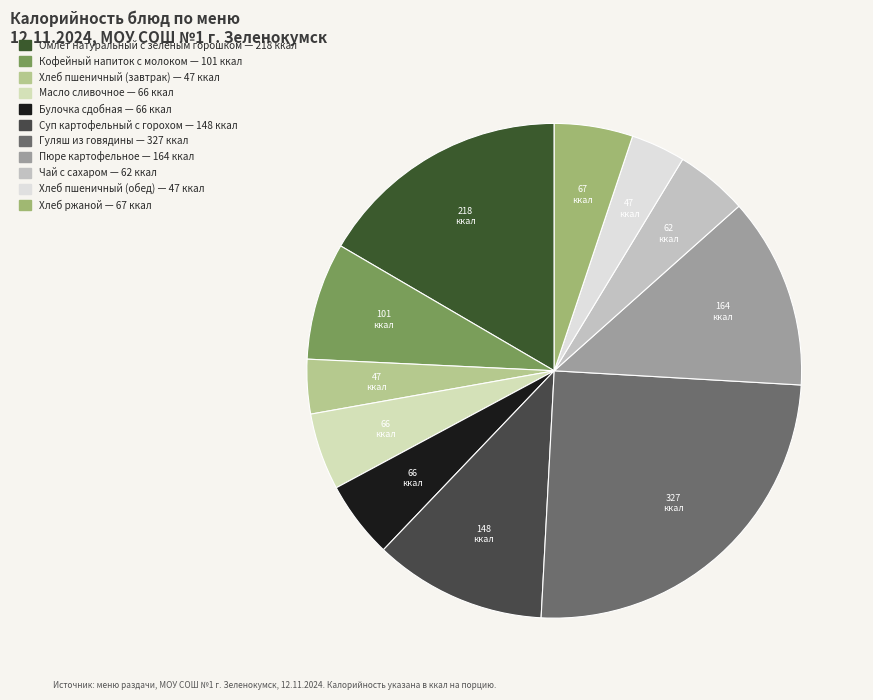

How many segments does this pie chart have?

11